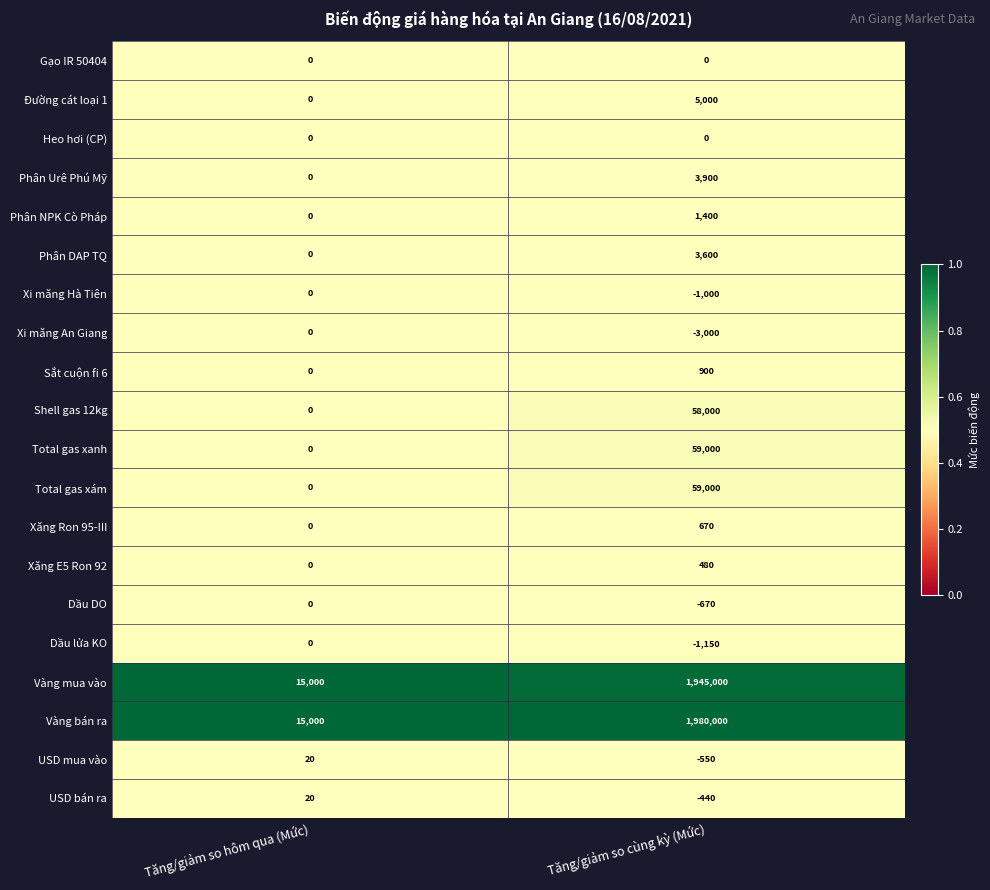

Where is USD bán ra nearest to the value -210?

Tăng/giảm so hôm qua (Mức)